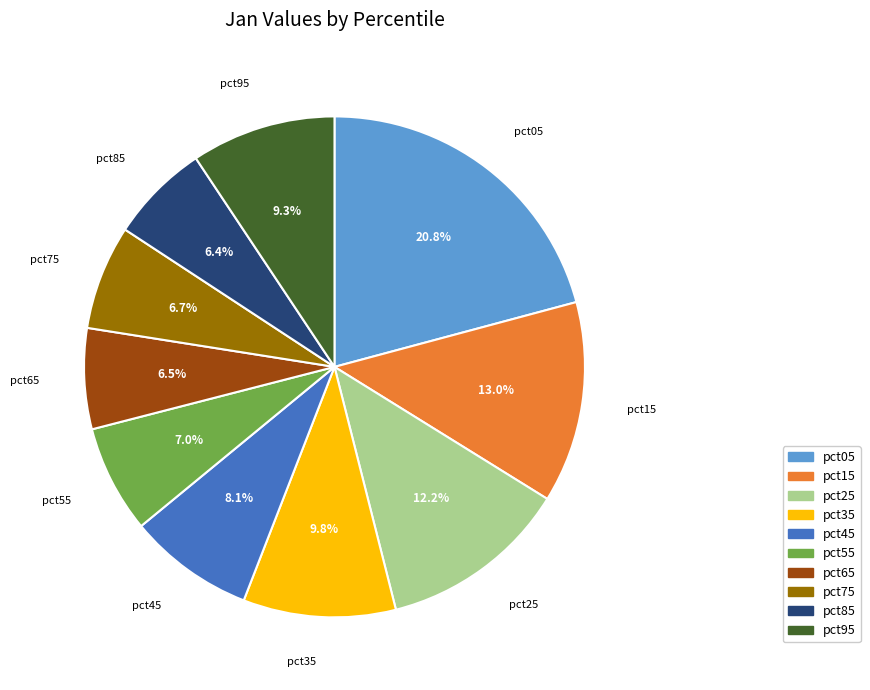

Which slice is the largest?

pct05